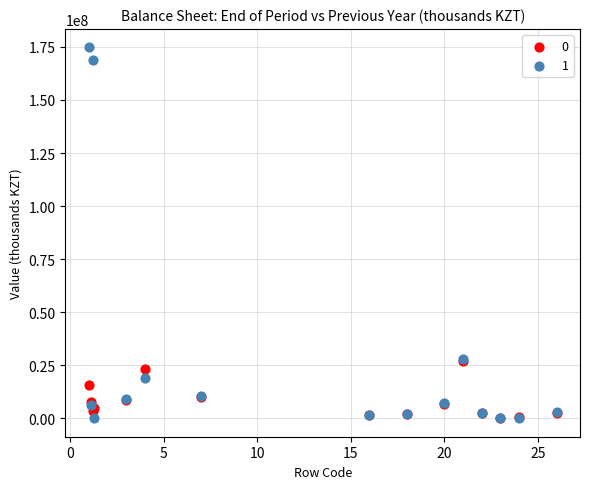

Which series has the largest Y range (max minus min)?

1